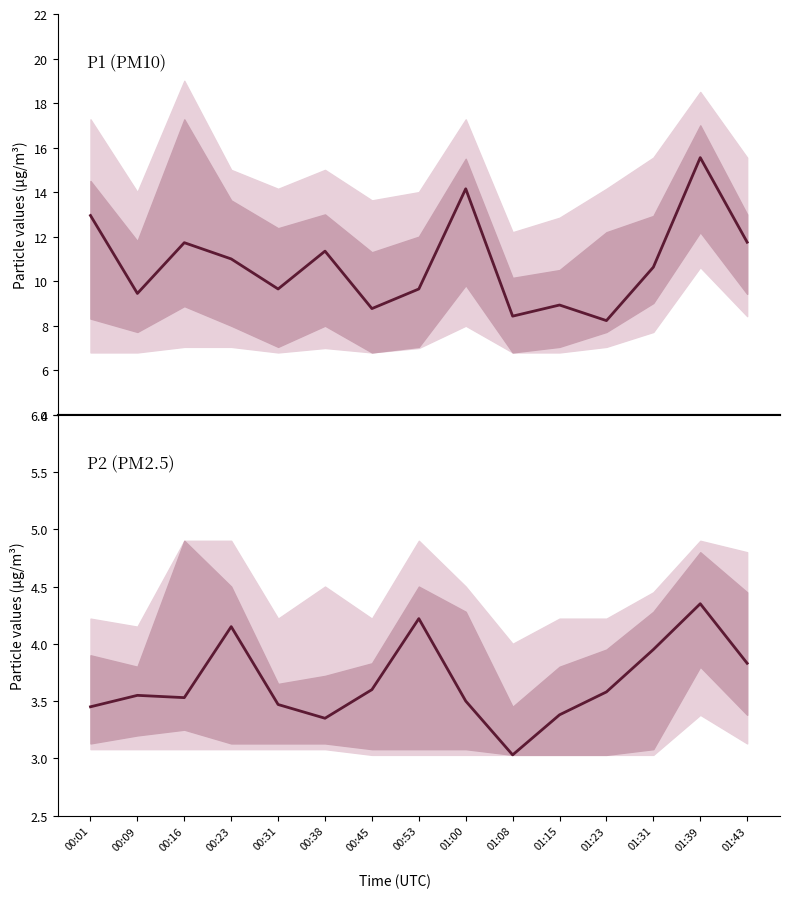

List the series in order of their overall mean, highest first.

P1, P2